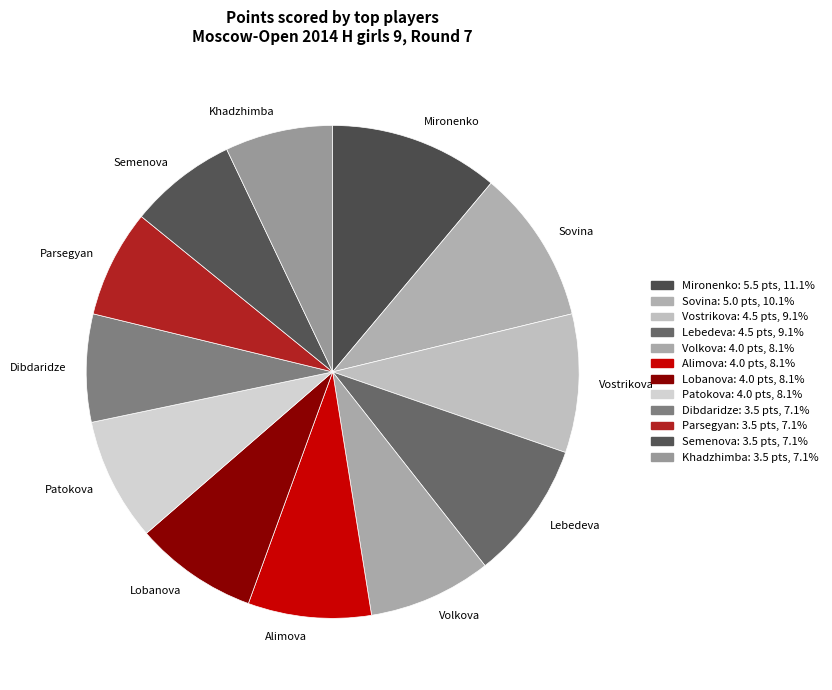

What is the largest slice in the pie chart?

Mironenko